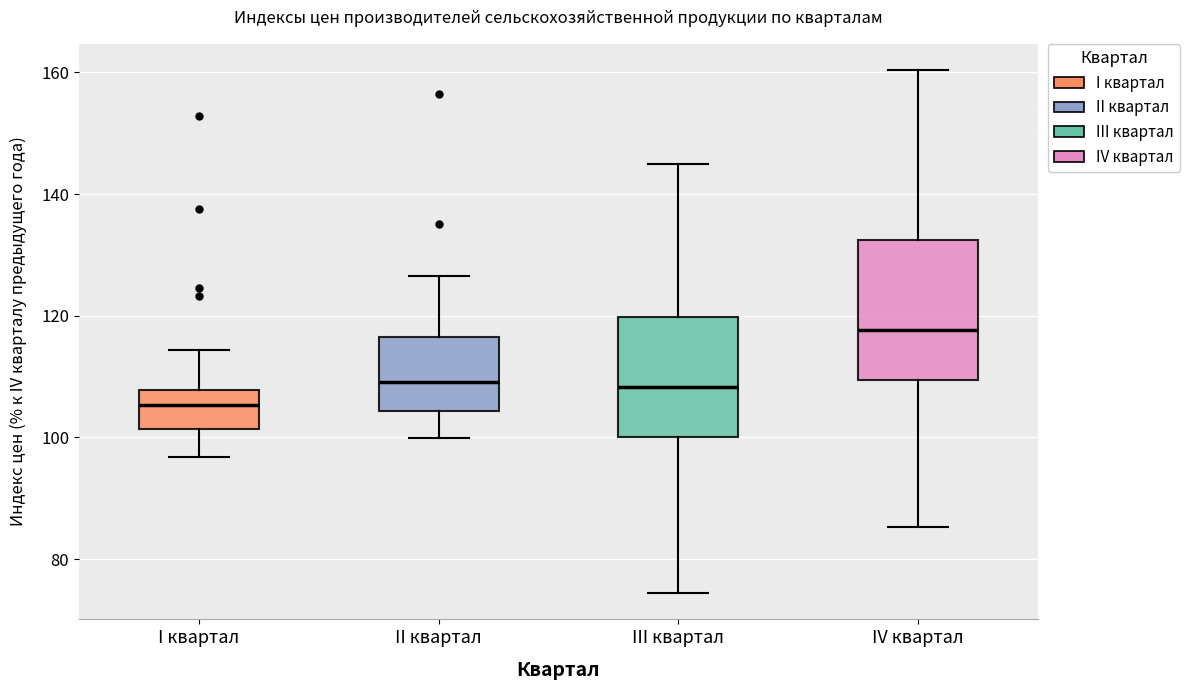

Reading left to right, transcribe this box plot: for each box, give where its median line is, the range the box spans, and where its two whiskers end, as read against the y-axis. The values are not printed on the chart, so give them approximately, as read against the axis.

I квартал: median 106, box 102 to 108, whiskers 96 to 114
II квартал: median 110, box 104 to 116, whiskers 100 to 126
III квартал: median 108, box 100 to 120, whiskers 74 to 144
IV квартал: median 118, box 110 to 132, whiskers 86 to 160